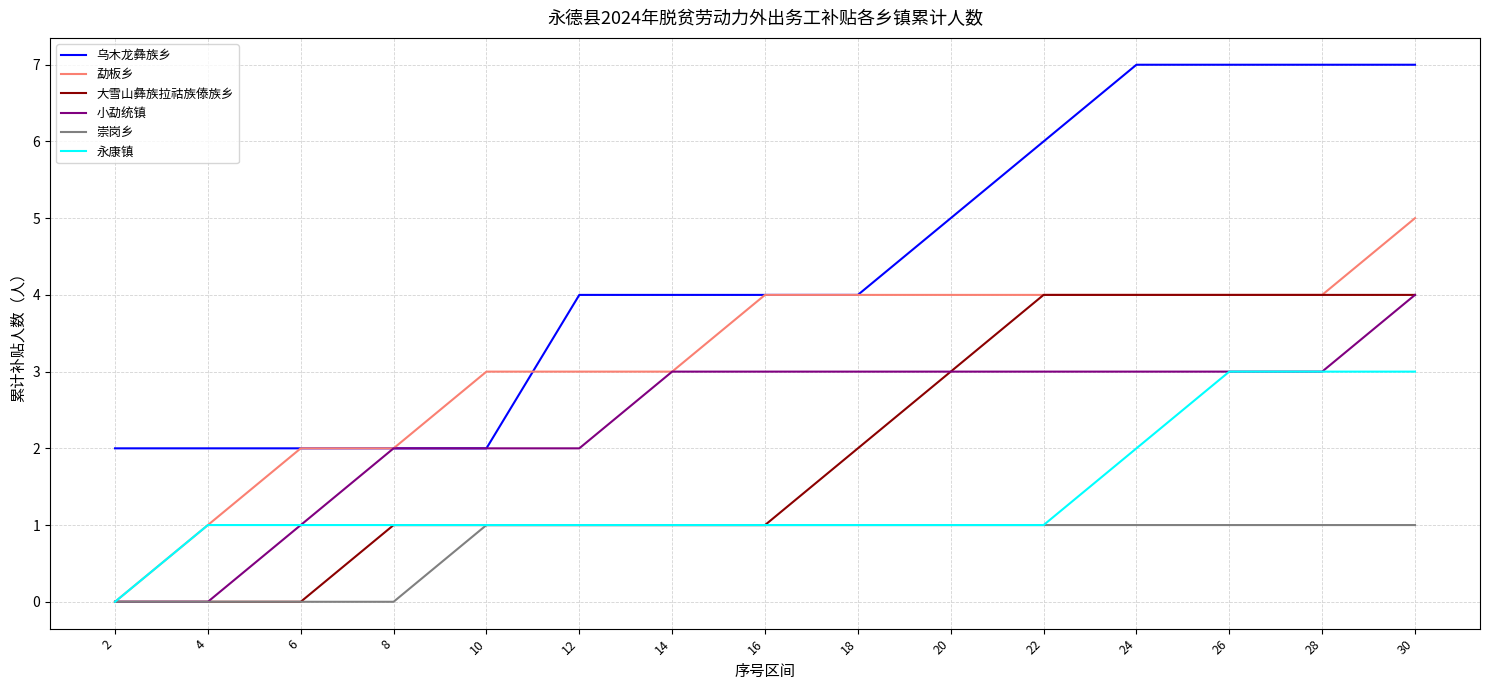

What value does the 勐板乡 series have at 16?

4